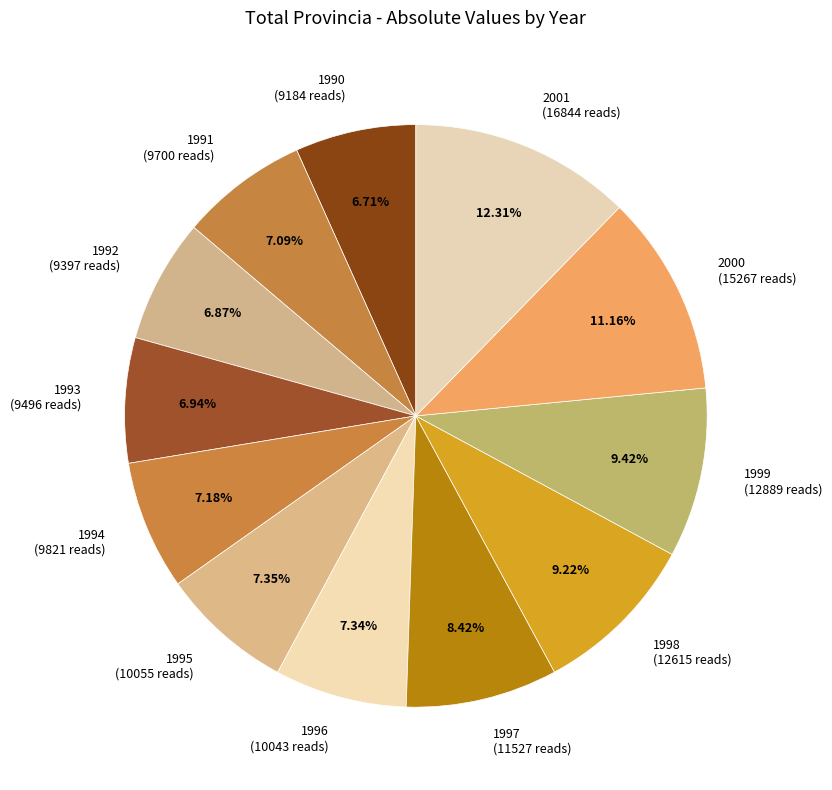

To the nearest percent, what is the average slice percentage?

8%